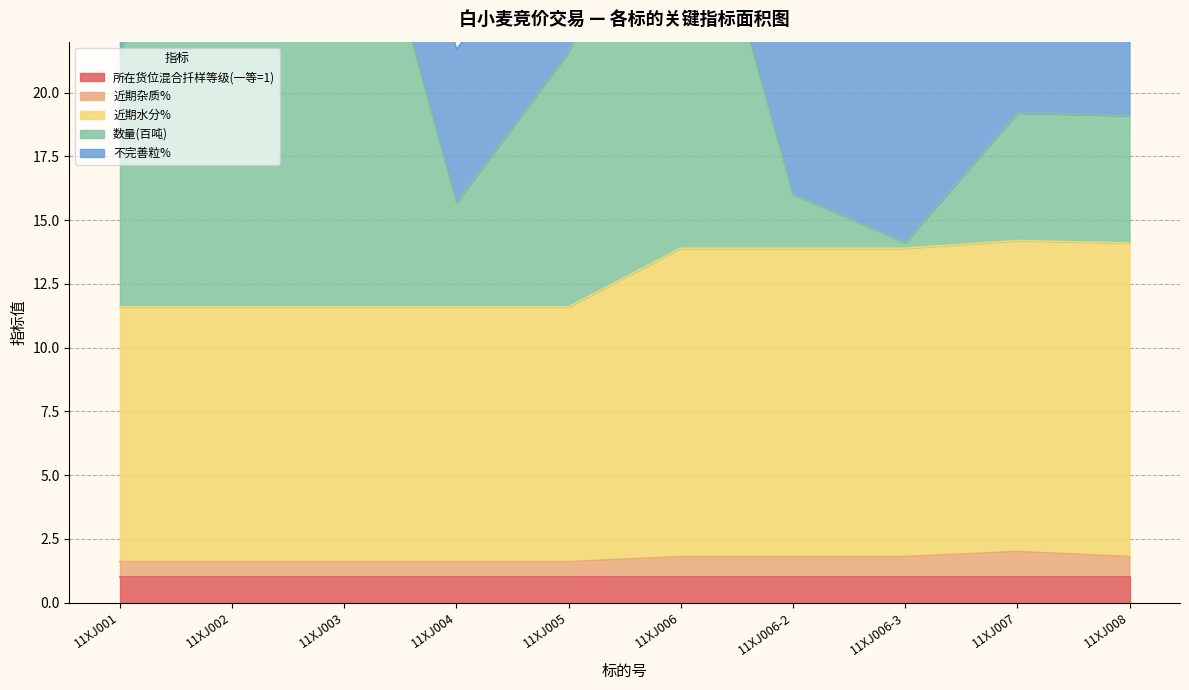

The value of 近期杂质% at 11XJ004 is 2.5. True or false?

False